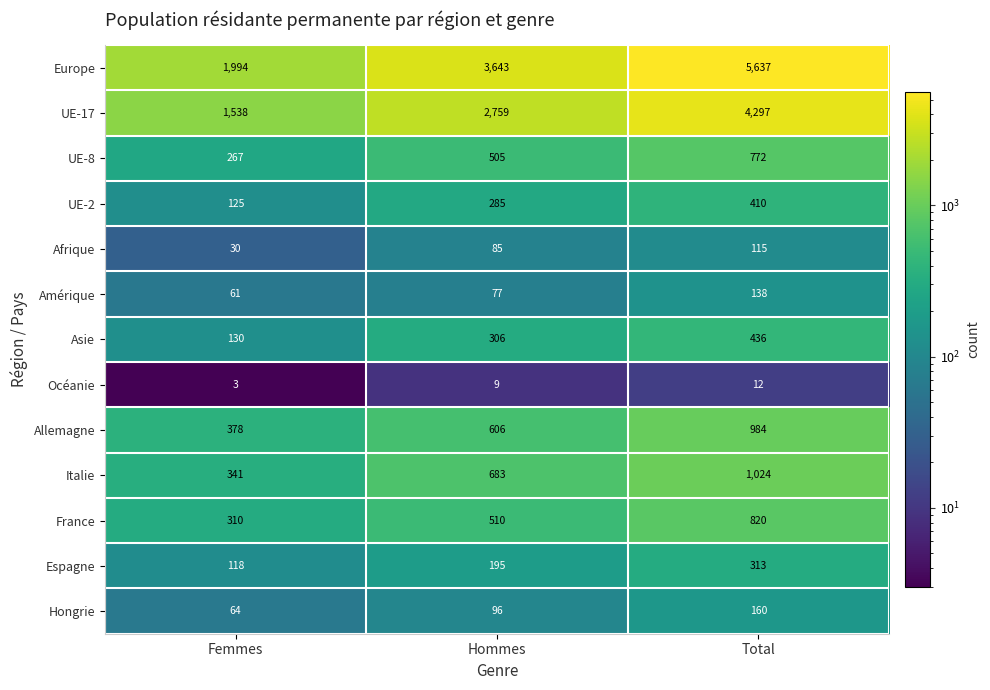

What is the greatest value displayed?

5637